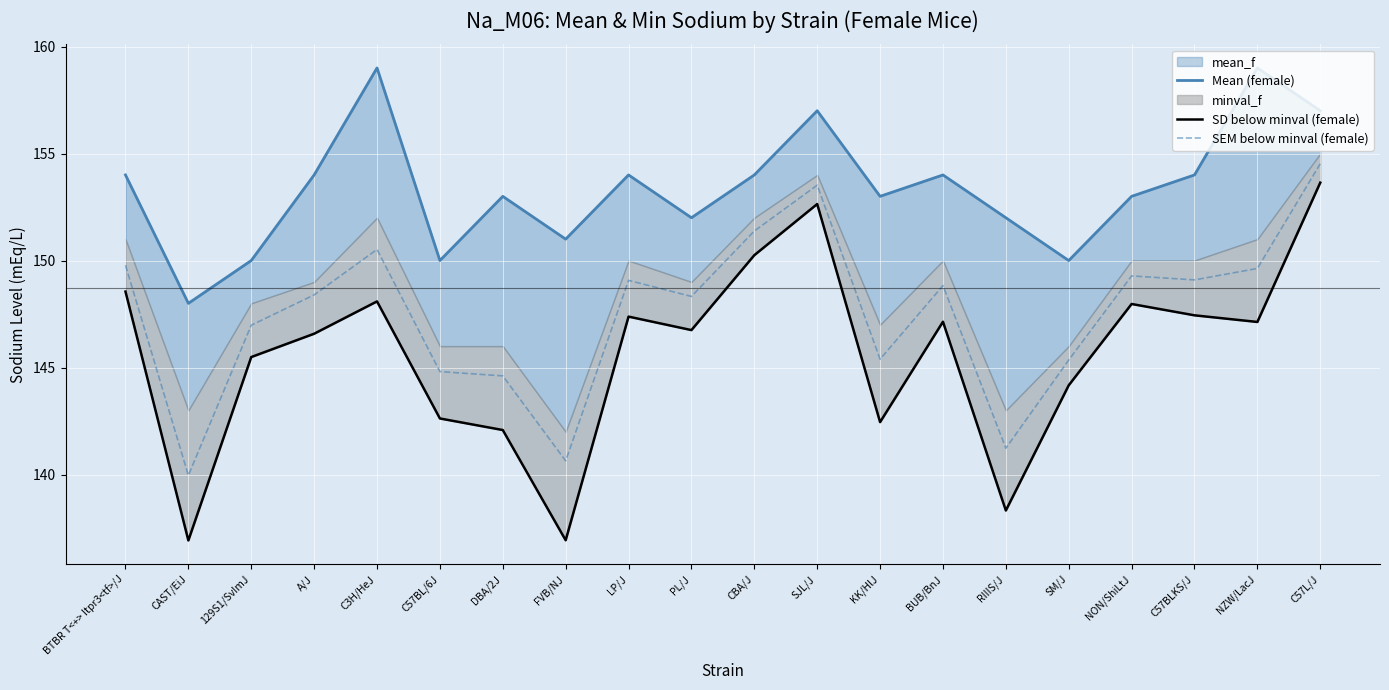

In SD below minval (female), how many points are higher than both neighbors (excluding endpoints)?

5